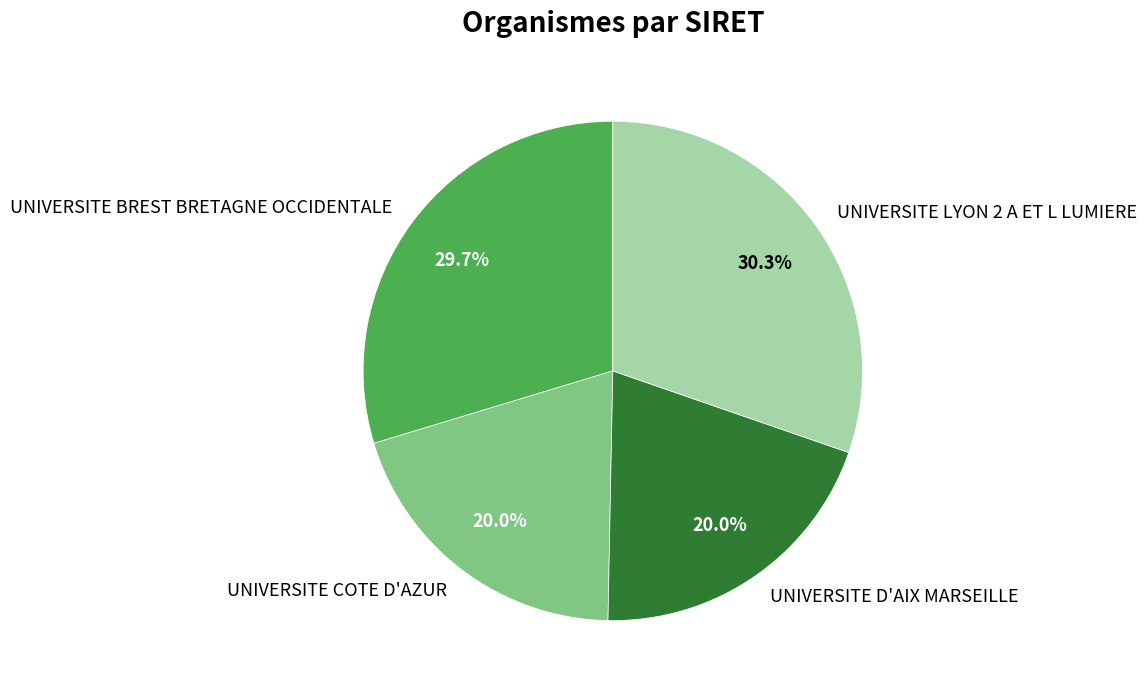

Between UNIVERSITE COTE D'AZUR and UNIVERSITE LYON 2 A ET L LUMIERE, which is larger?

UNIVERSITE LYON 2 A ET L LUMIERE